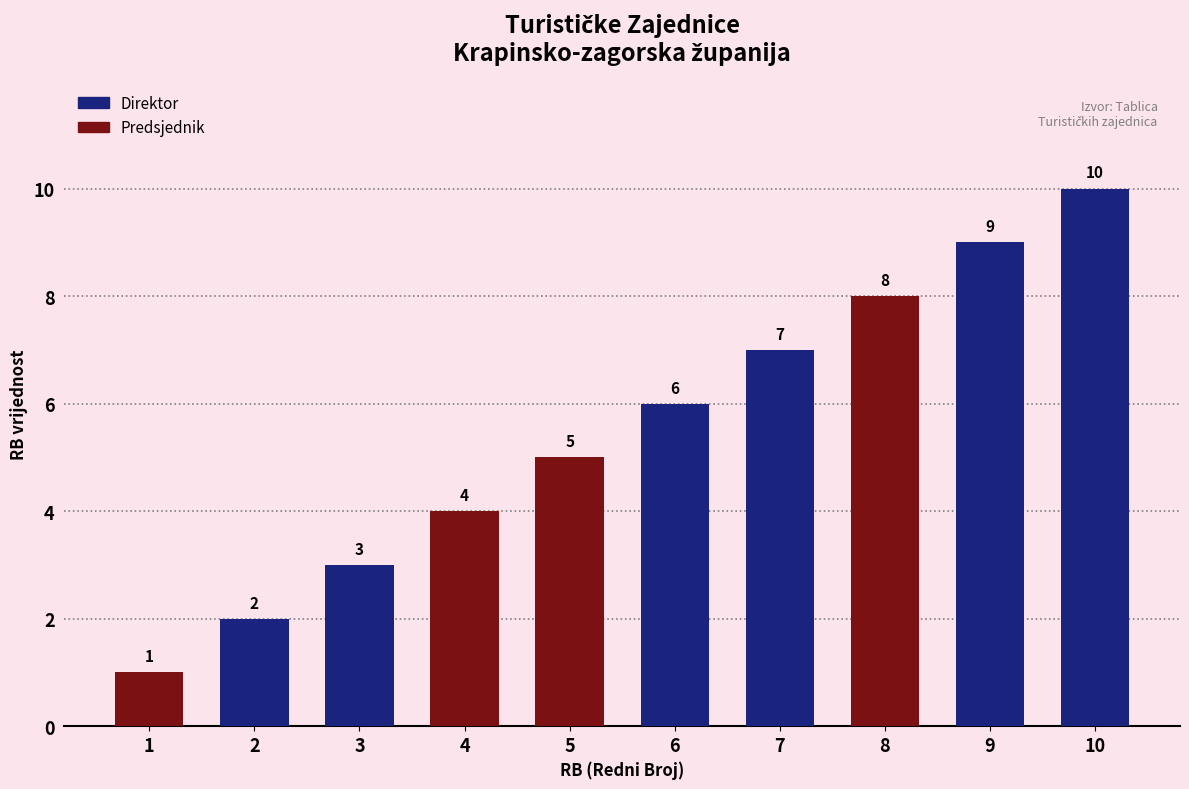

List the labels in order of value, smallest first.

1, 2, 3, 4, 5, 6, 7, 8, 9, 10